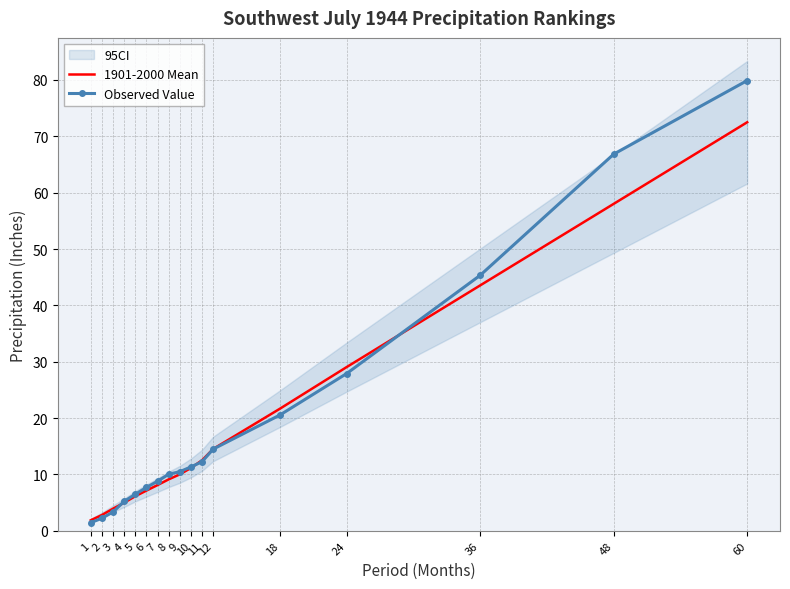

Which series changed the most between 8 and 9?

1901-2000 Mean